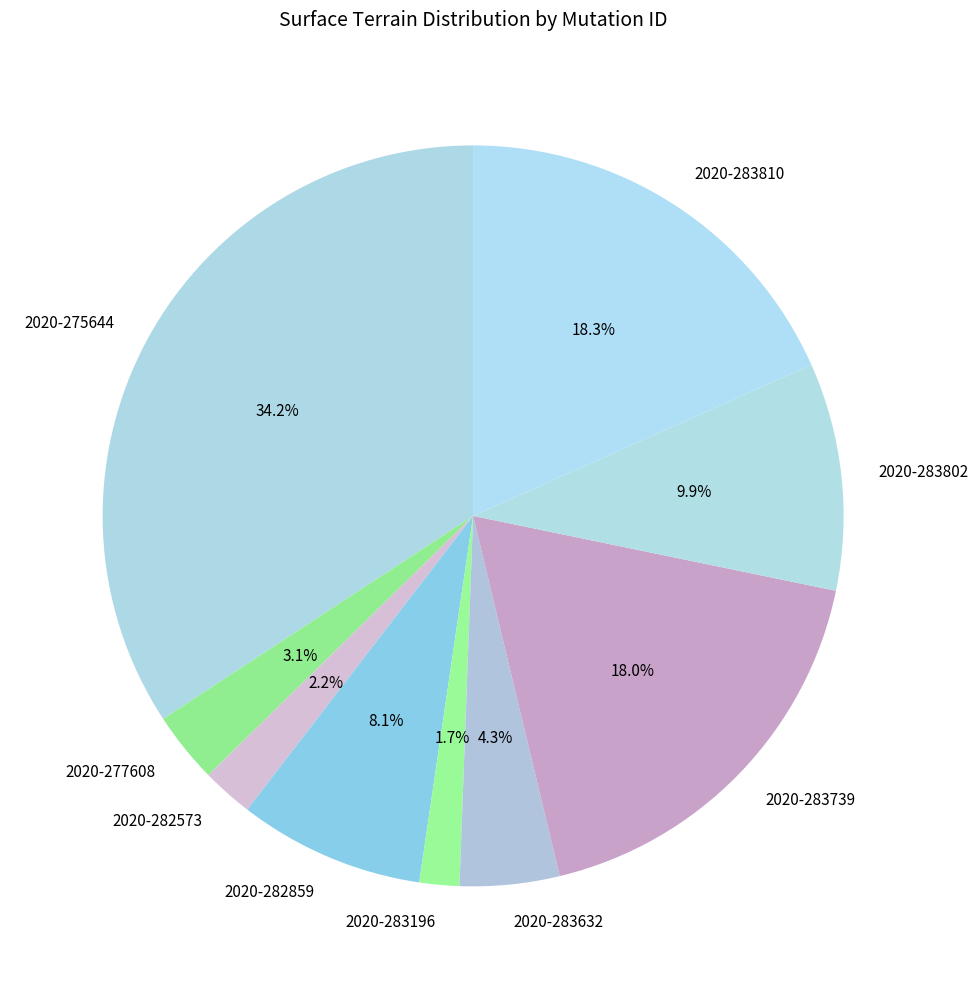

Which slice is the largest?

2020-275644